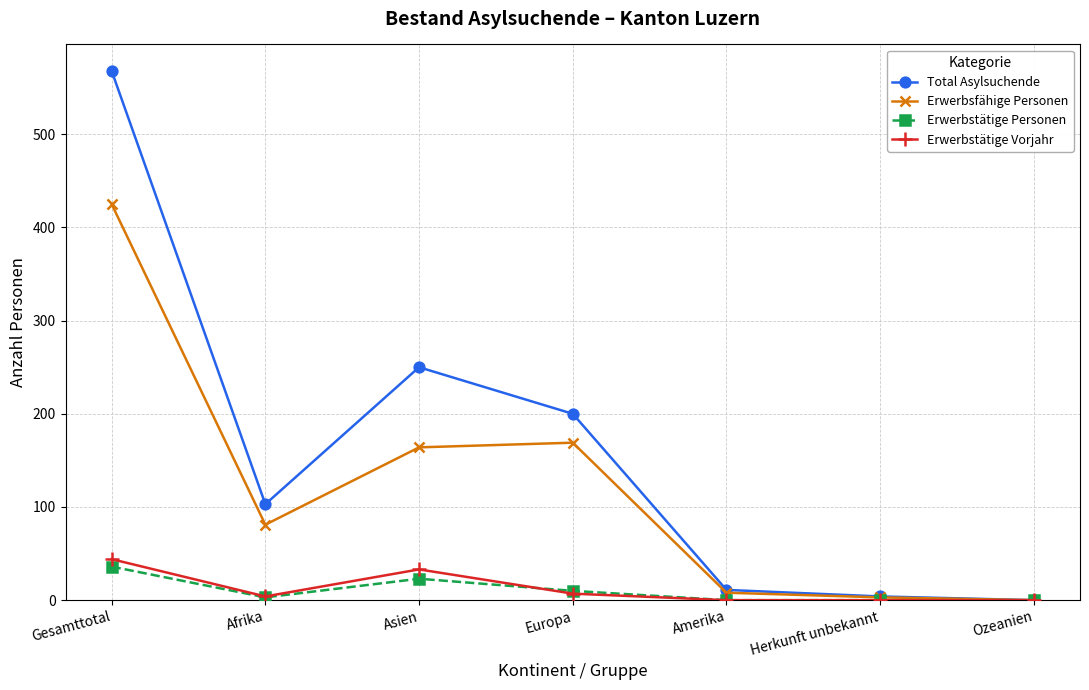

The Erwerbsfähige Personen series shows 0 at Ozeanien. True or false?

True